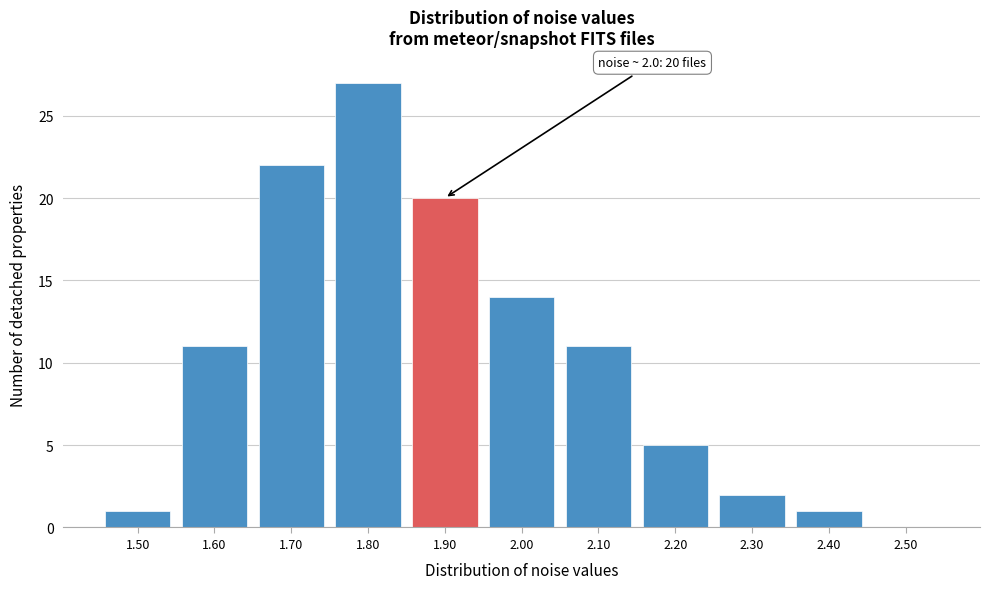

Reading right to left, list all the values displayed in this chart.

2.50=0	2.40=1	2.30=2	2.20=5	2.10=11	2.00=14	1.90=20	1.80=27	1.70=22	1.60=11	1.50=1